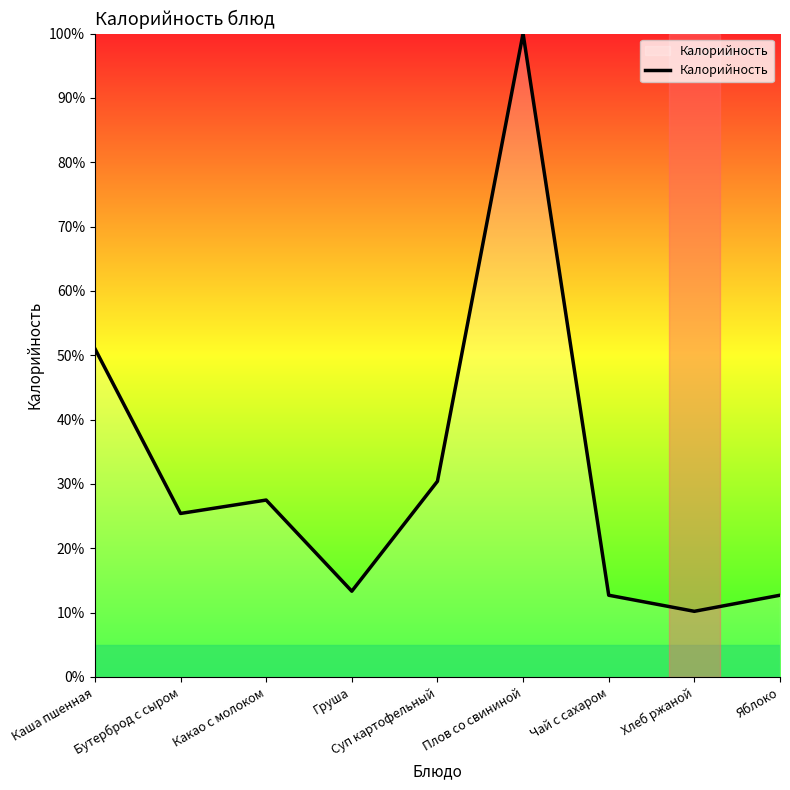

How many values exceed 25?

5